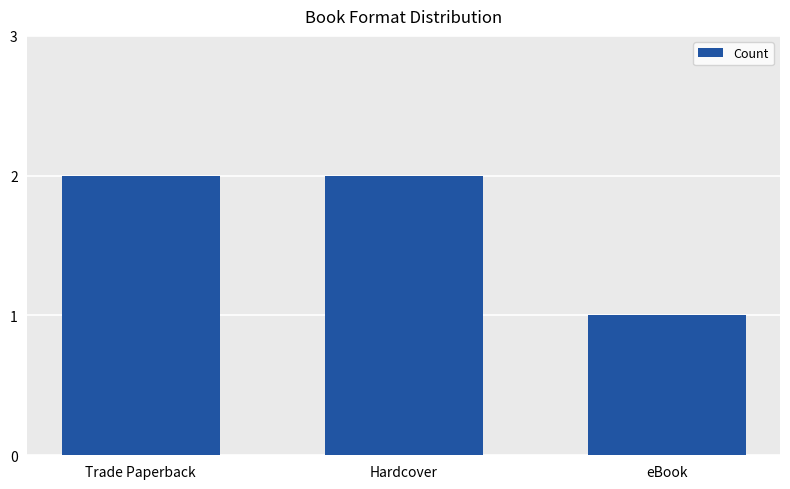

Reading left to right, transcribe all the data shown in this chart.

Trade Paperback=2	Hardcover=2	eBook=1